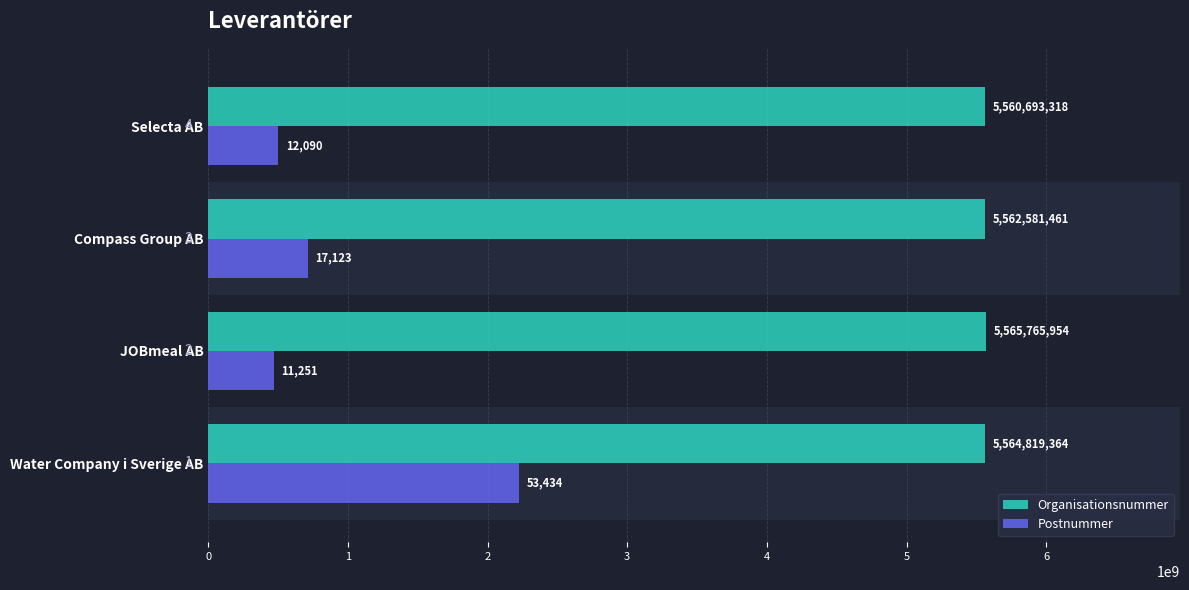

What are all the series names shown in the legend?

Organisationsnummer, Postnummer